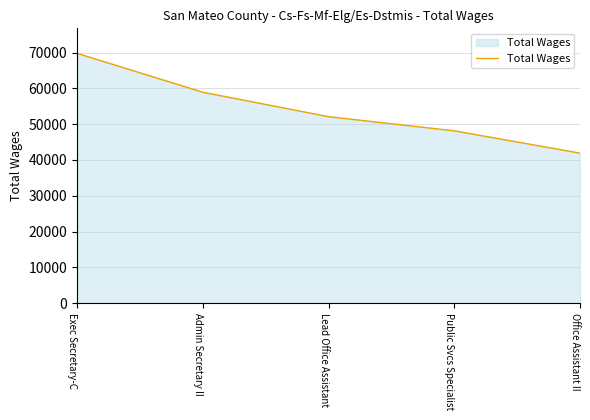

At which label does the data first exceed 52085?

Exec Secretary-C